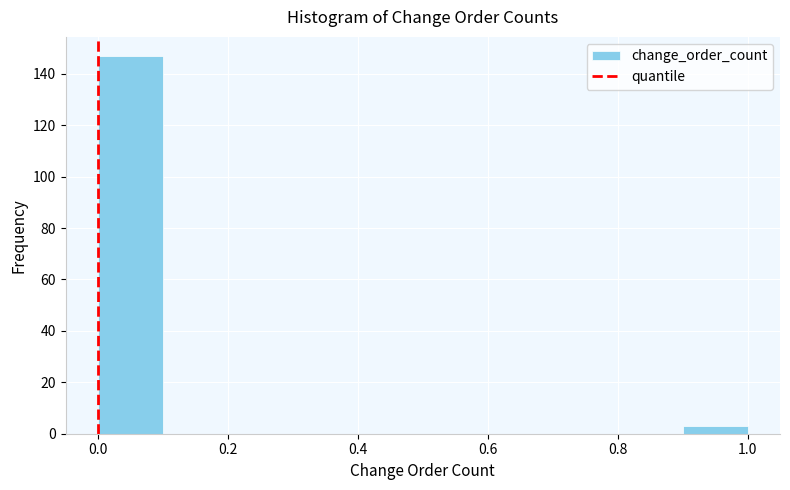

Which range on the x-axis has the tallest bar?

0.0 to 0.1